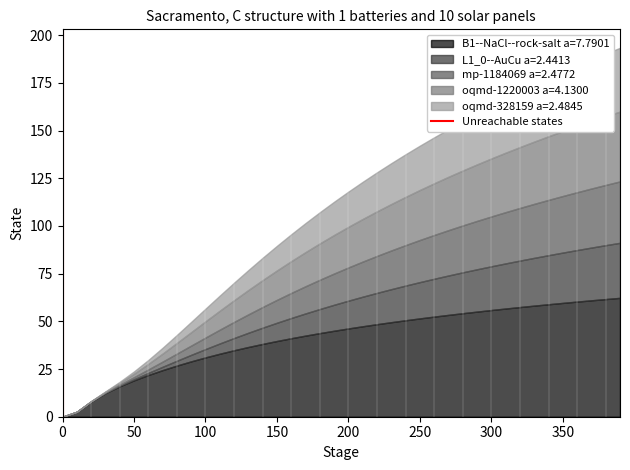

What is the maximum value for B1--NaCl--rock-salt a=7.7901?

62.3